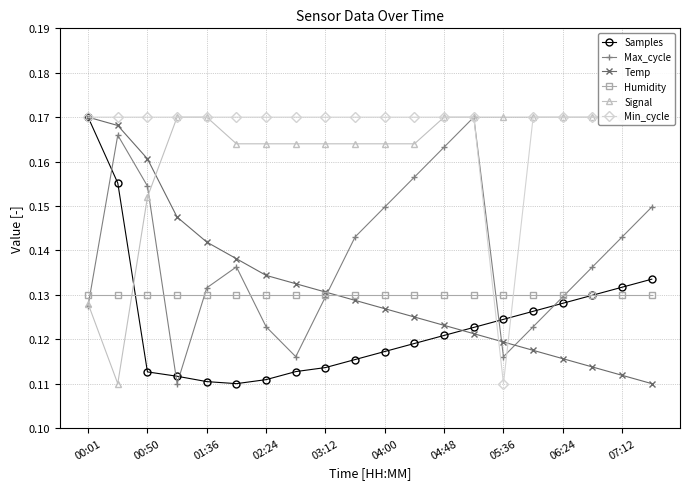

The value of Max_cycle at 03:12 is 0.2. True or false?

False